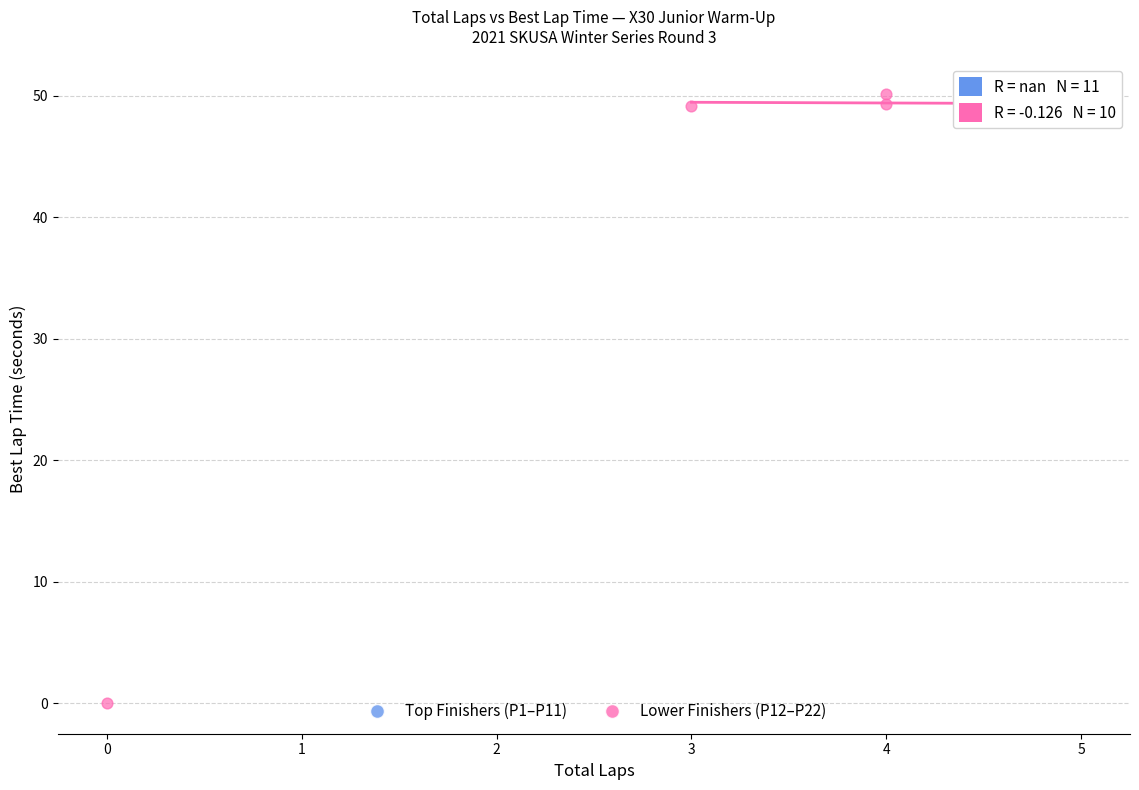

Which series has the widest spread of Y values?

Lower Finishers (P12–P22)